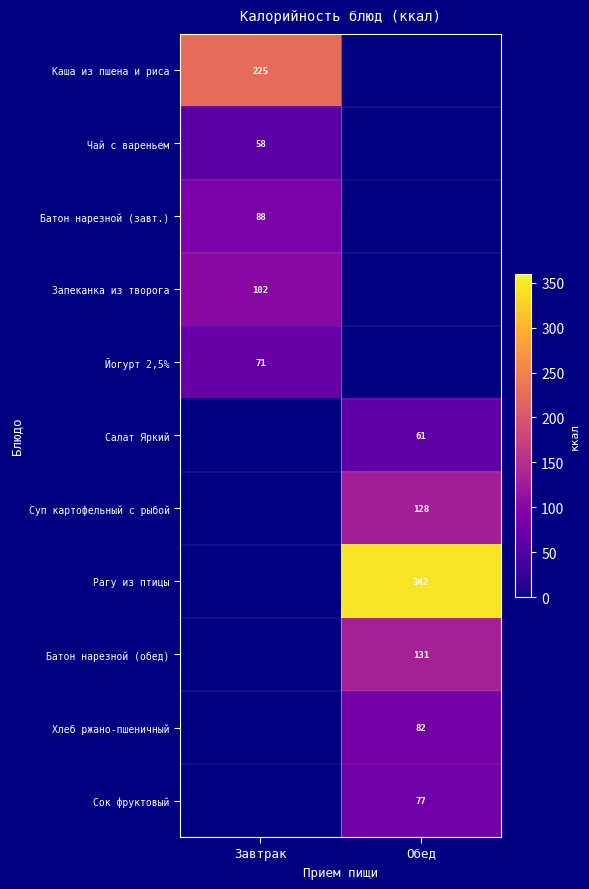

The value of Суп картофельный с рыбой at Обед is 64. True or false?

False